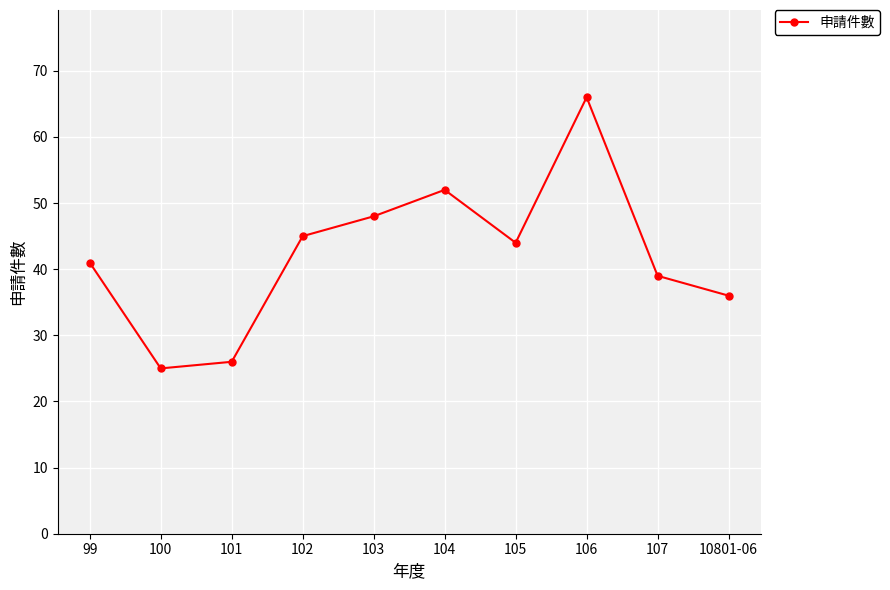

What is the minimum value shown in the chart?

25